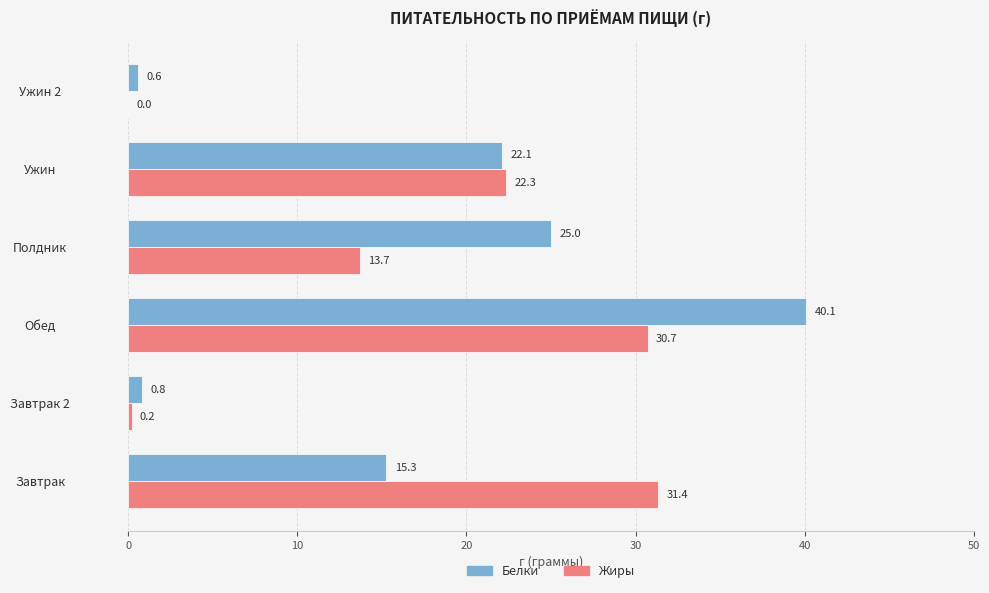

Which series has the largest total across all categories?

Белки